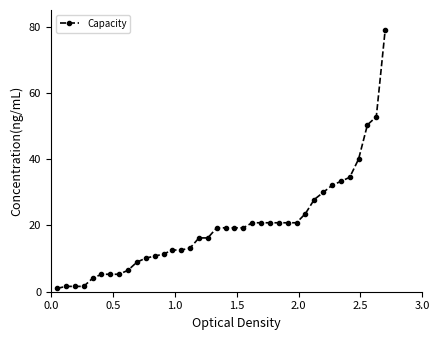

What is the value of the 38th point from the left?

79.0